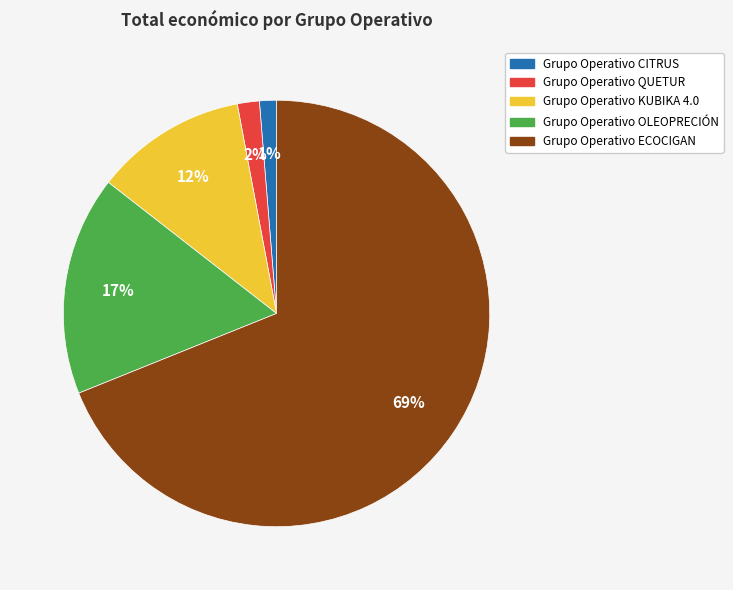

Between Grupo Operativo CITRUS and Grupo Operativo OLEOPRECIÓN, which is larger?

Grupo Operativo OLEOPRECIÓN